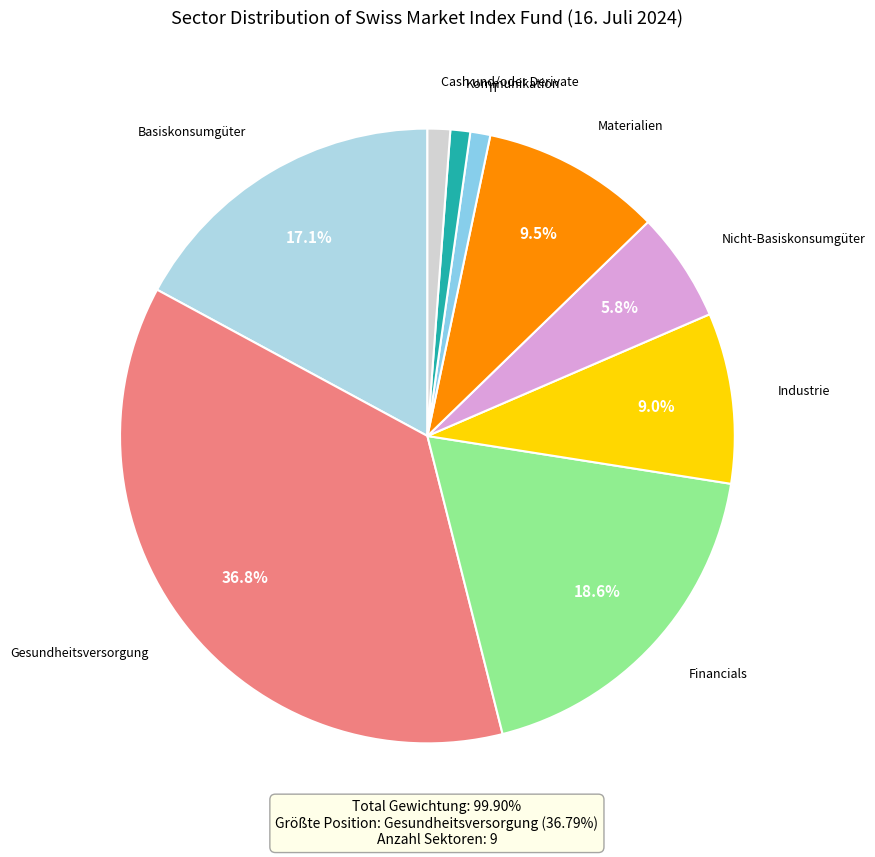

How many slices are in this pie chart?

9